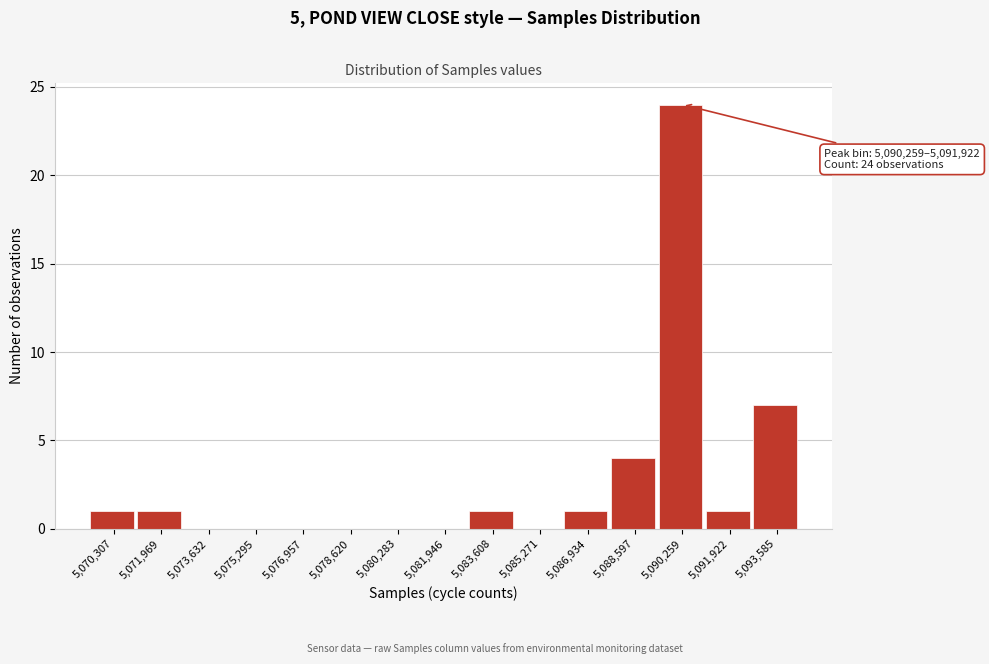

Reading left to right, extract all data points from this chart.

5,070,307=1	5,071,969=1	5,073,632=0	5,075,295=0	5,076,957=0	5,078,620=0	5,080,283=0	5,081,946=0	5,083,608=1	5,085,271=0	5,086,934=1	5,088,597=4	5,090,259=24	5,091,922=1	5,093,585=7